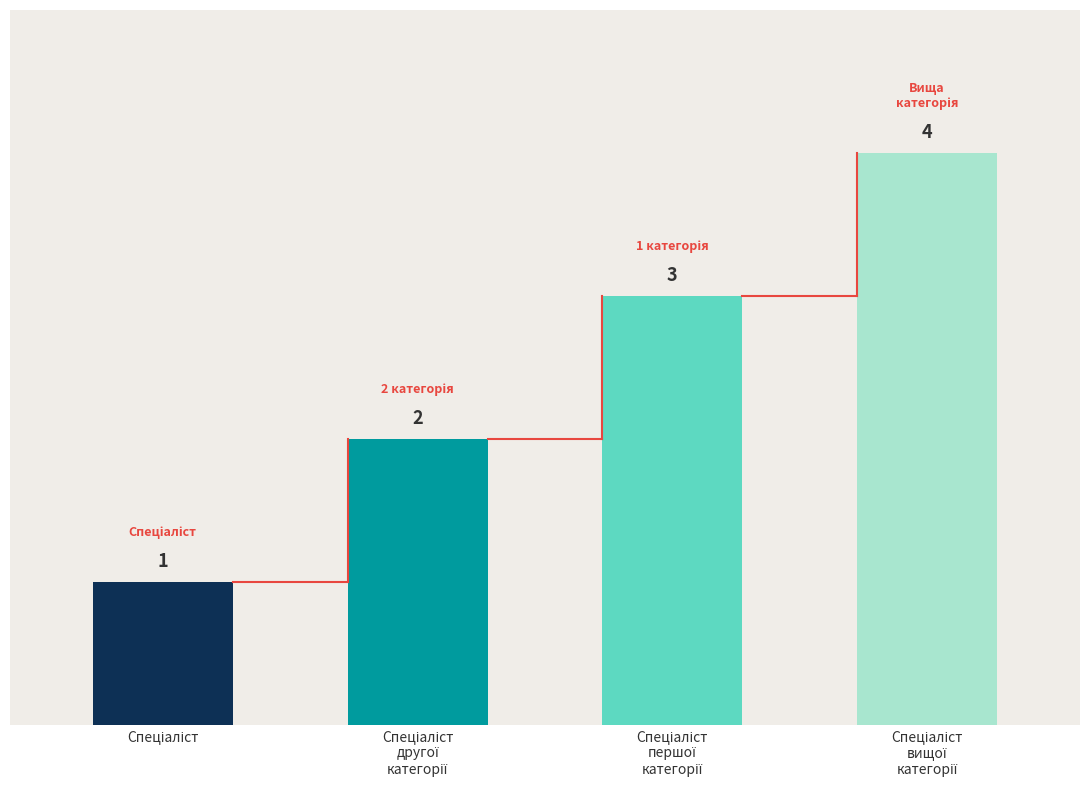

What is the value of the 2nd bar from the left?

2